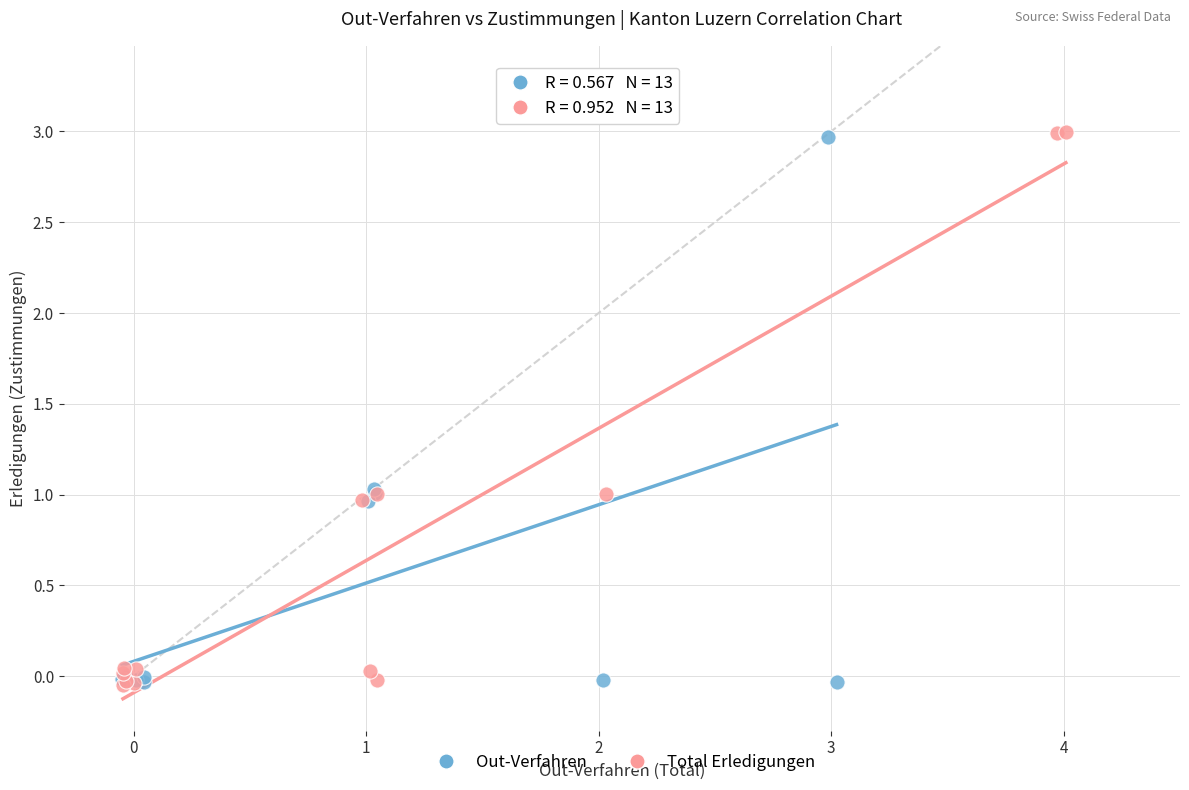

What are all the series names shown in the legend?

Out-Verfahren, Total Erledigungen